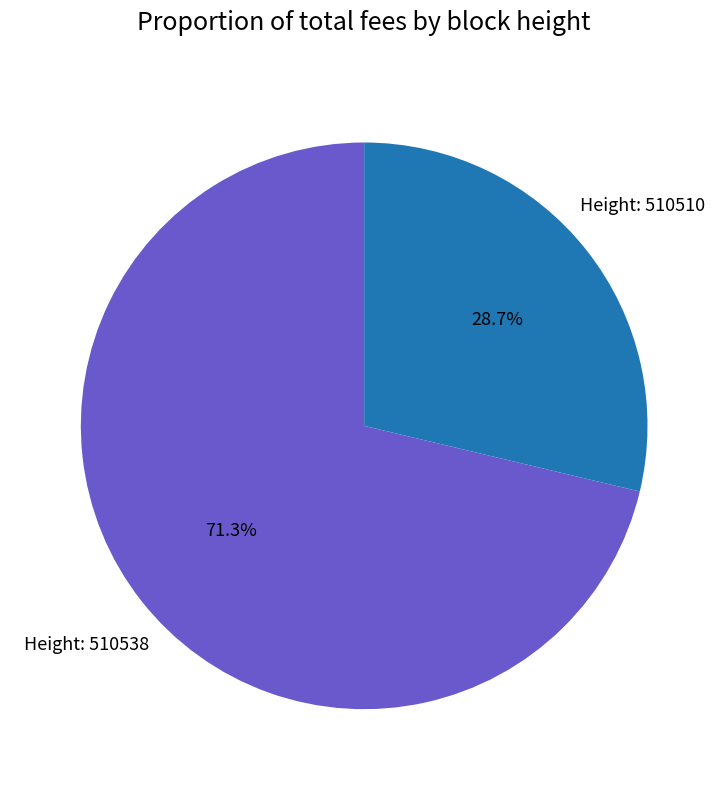

Is there any slice that represents more than half of the pie?

Yes